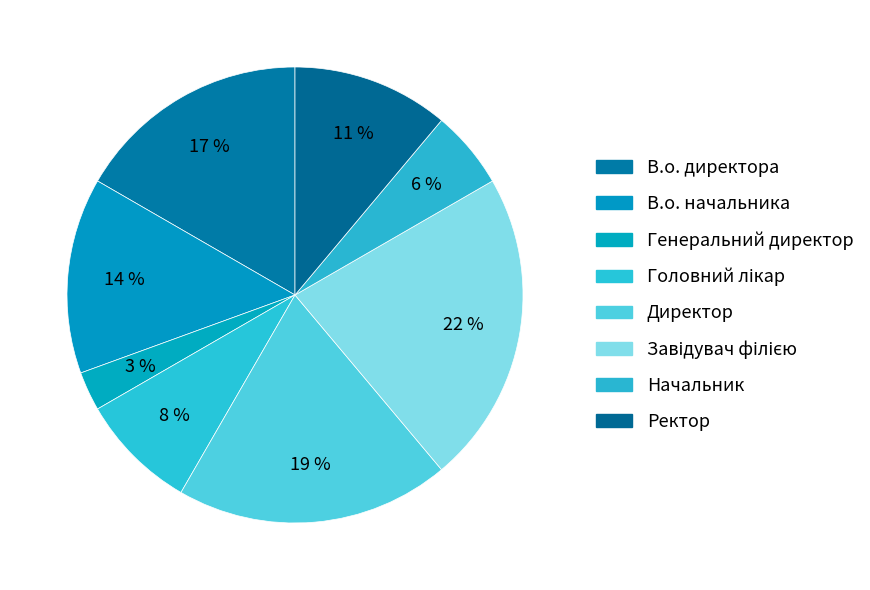

How many slices are in this pie chart?

8